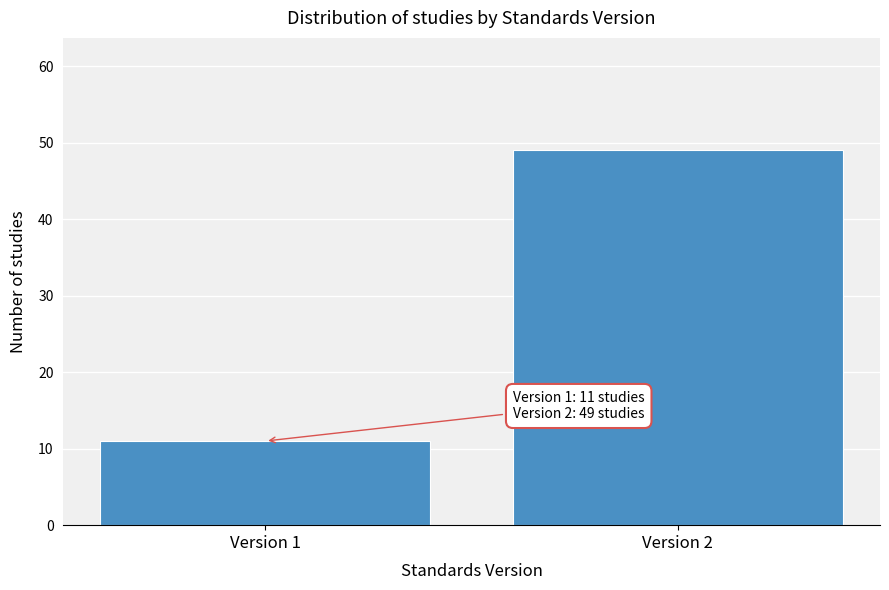

Reading left to right, what are all the values shown in this chart?

11	49